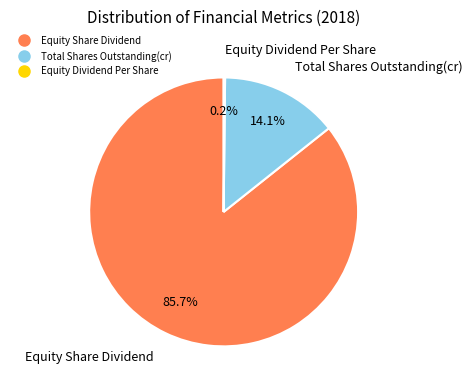

Between Total Shares Outstanding(cr) and Equity Share Dividend, which is larger?

Equity Share Dividend